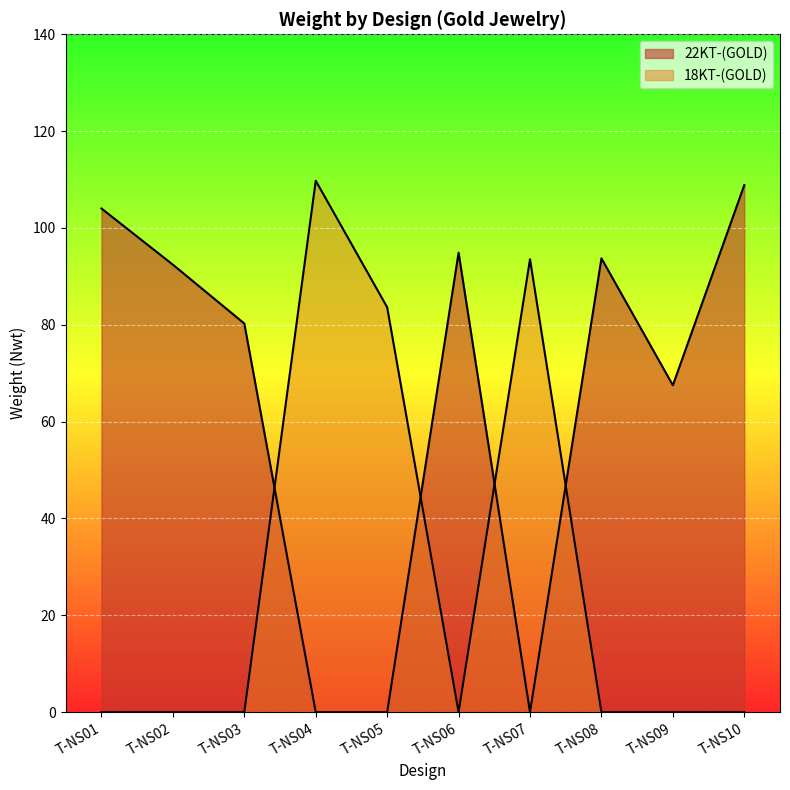

How many series are shown in this chart?

2